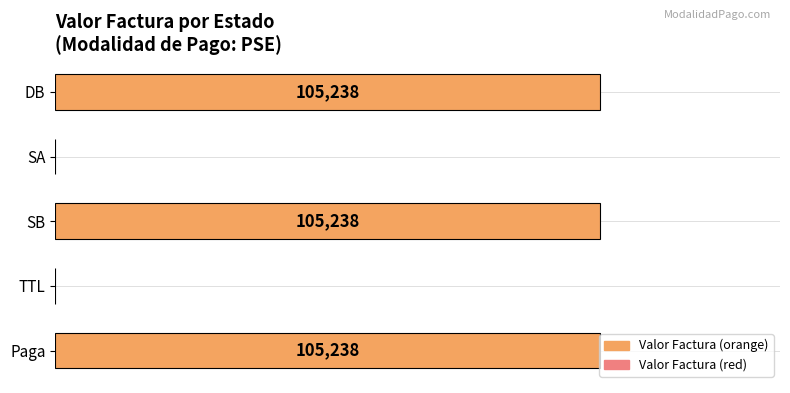

Which has a higher value, SA or Paga?

Paga